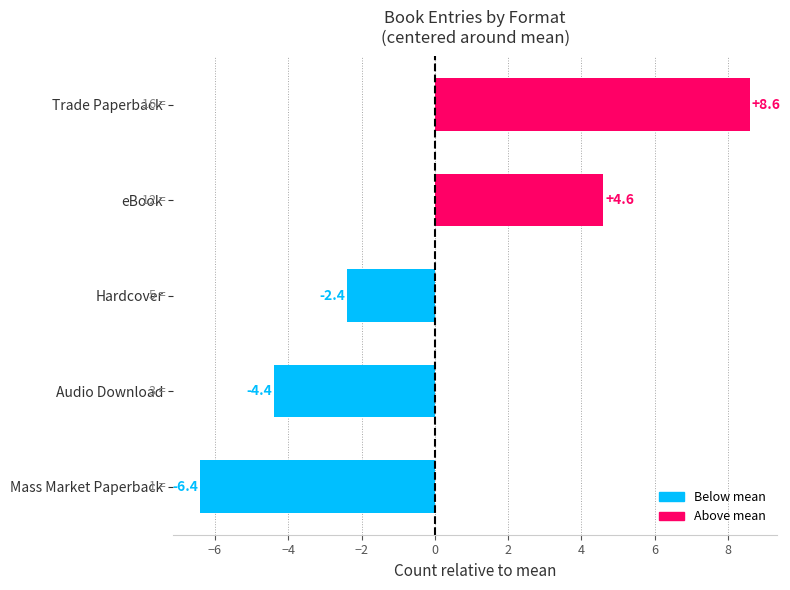

List the labels in order of value, largest first.

Trade Paperback, eBook, Hardcover, Audio Download, Mass Market Paperback